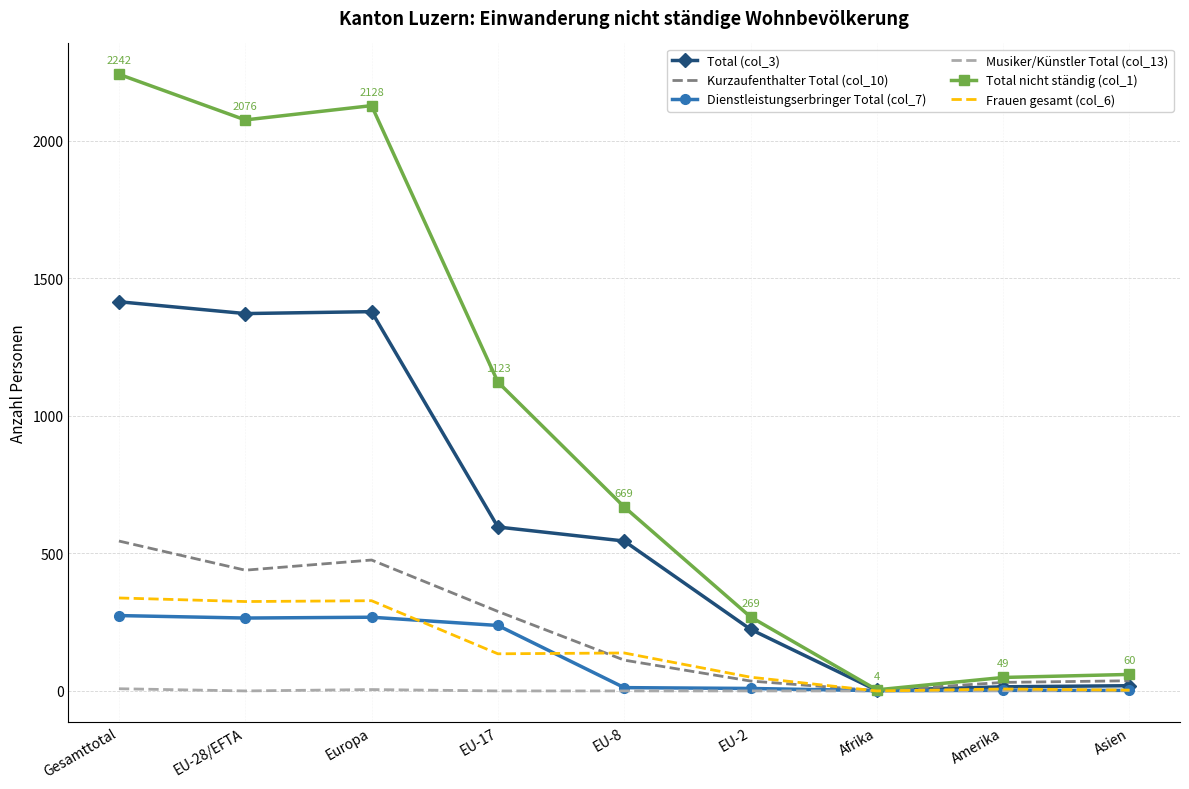

Where does the Kurzaufenthalter Total (col_10) series first go above 112?

Gesamttotal